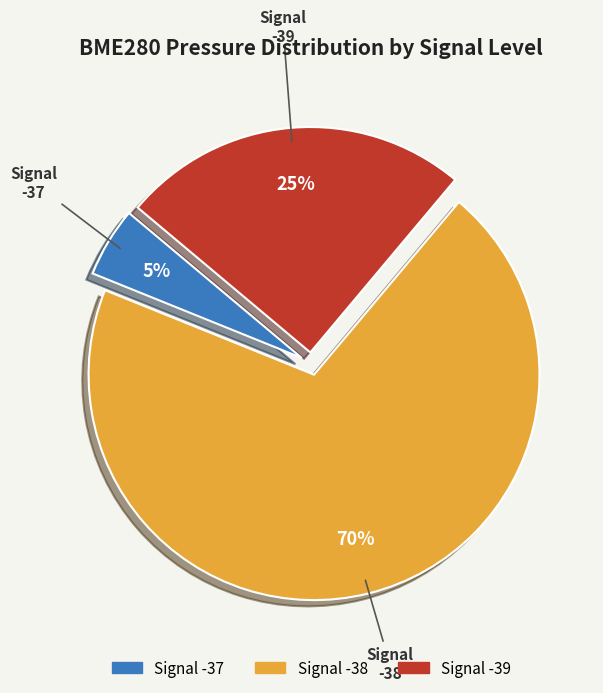

To the nearest percent, what is the average slice percentage?

33%